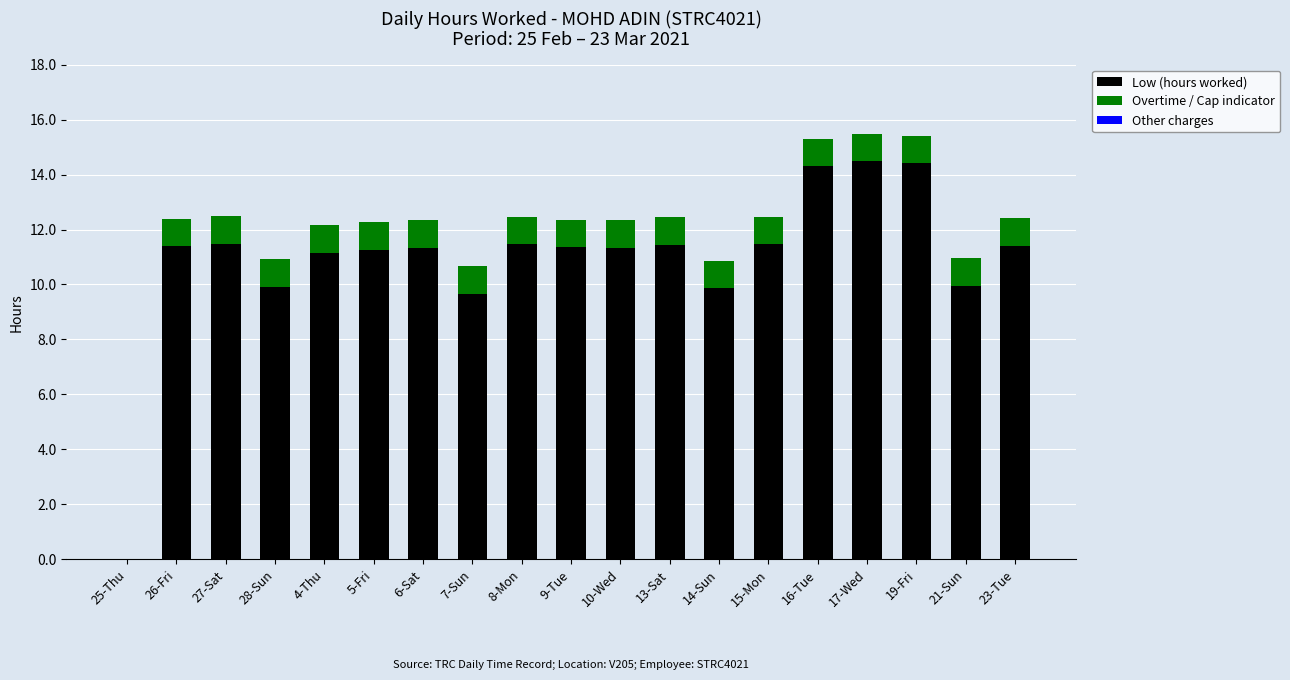

The value of Low (hours worked) at 5-Fri is 11.3. True or false?

True